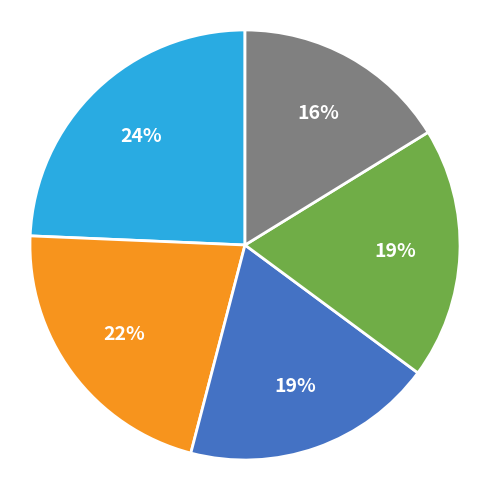

How many slices are in this pie chart?

5